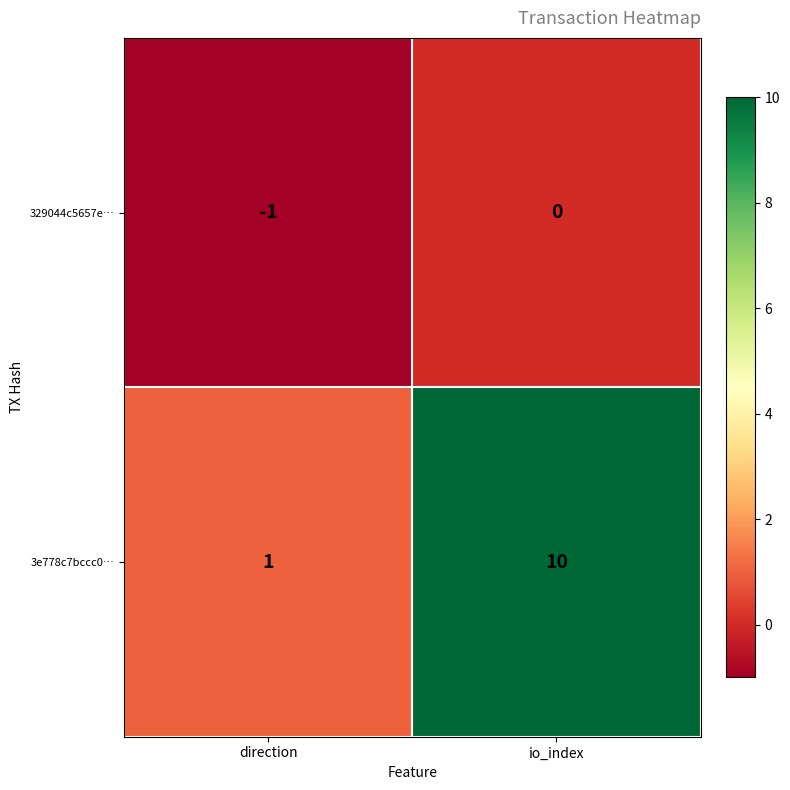

Which series changed the most between direction and io_index?

3e778c7bccc0…